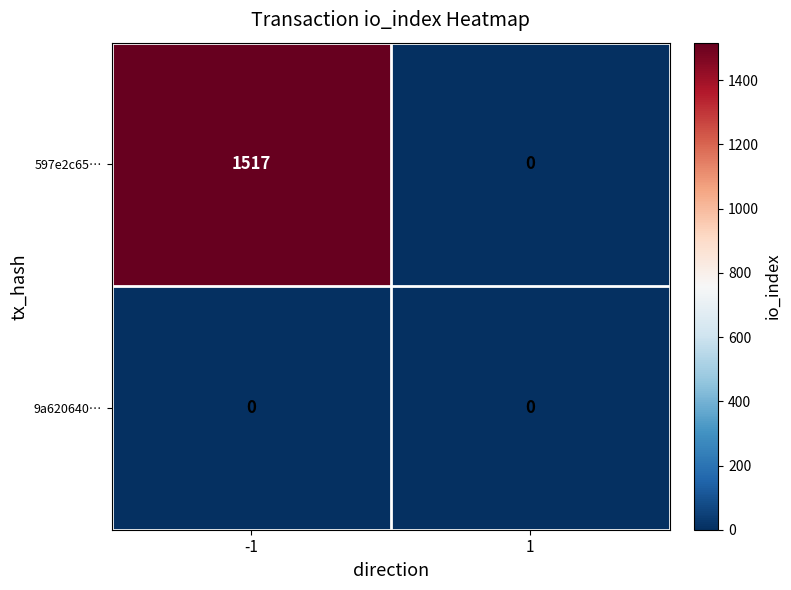

Which category has the highest value across all series?

-1